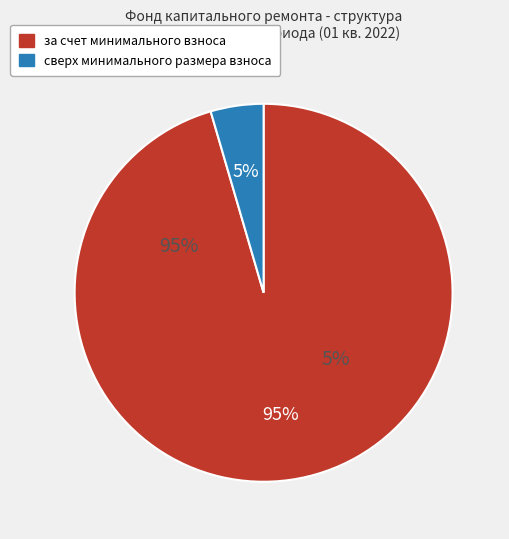

The сверх минимального размера slice represents 1% of the pie. True or false?

False